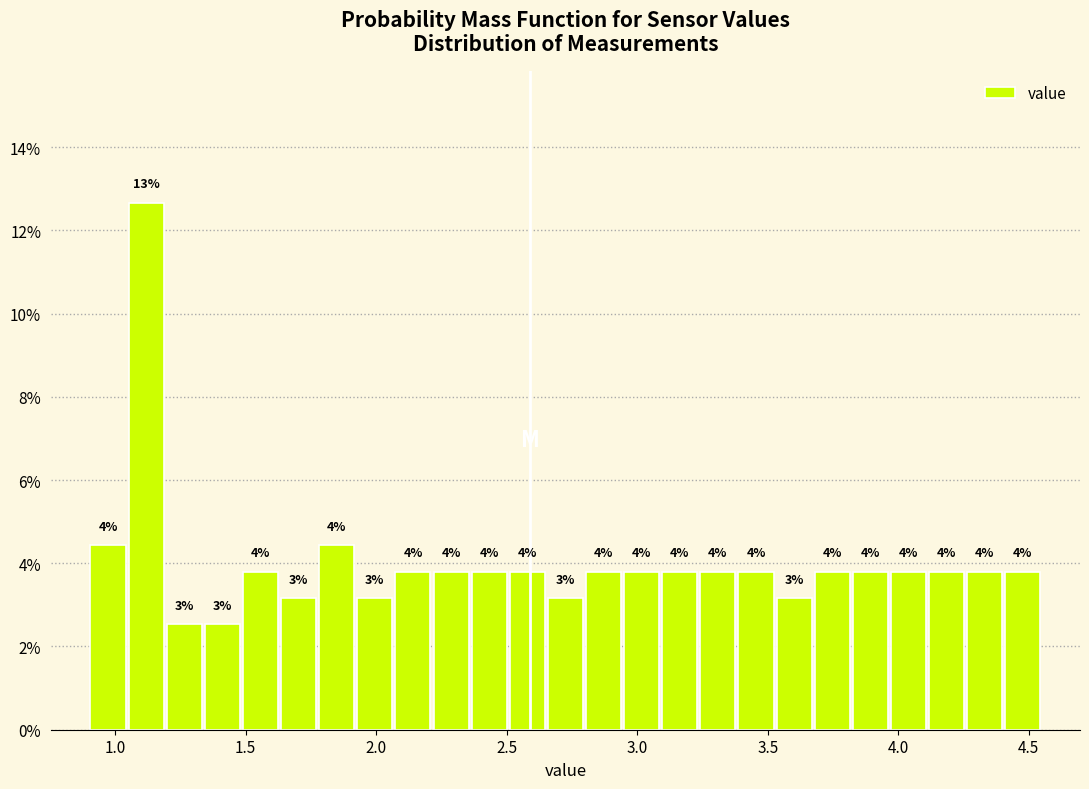

Read against the x-axis, roughly where is the centre of the tallest bar?

1.10